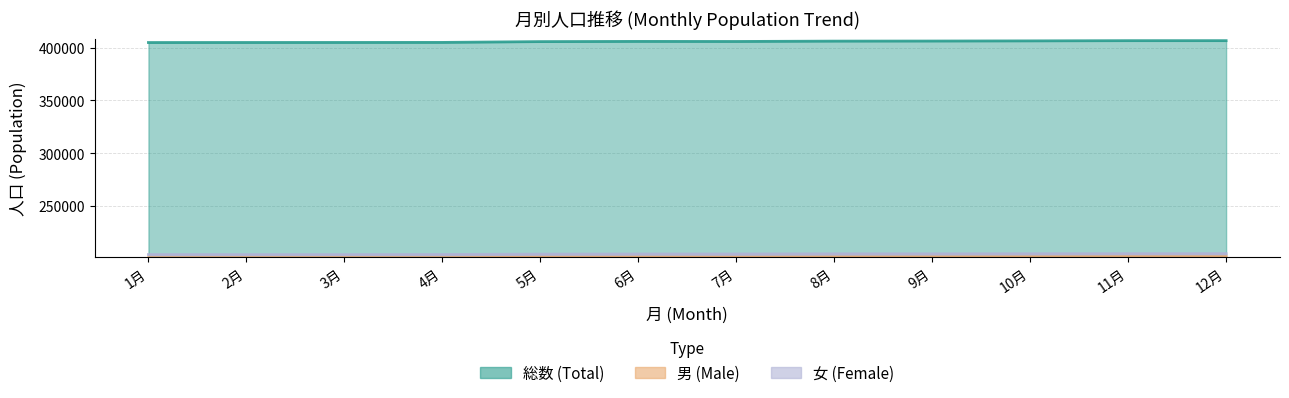

Between 6月 and 9月, which series saw the biggest shift?

総数 (Total)